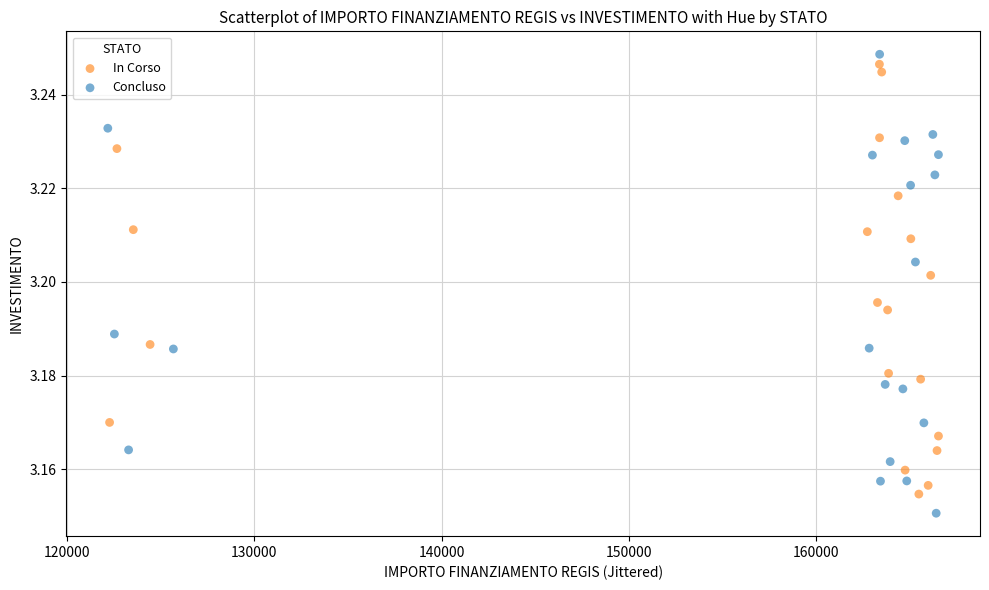

What are all the series names shown in the legend?

In Corso, Concluso